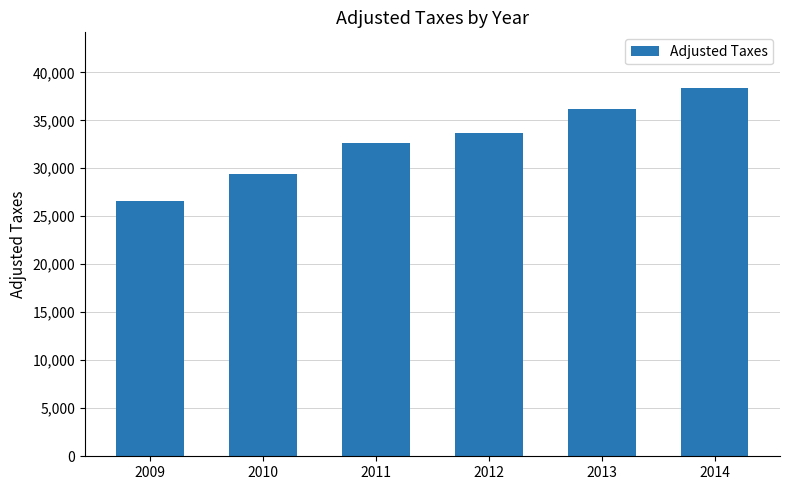

Does the chart contain any negative values?

No